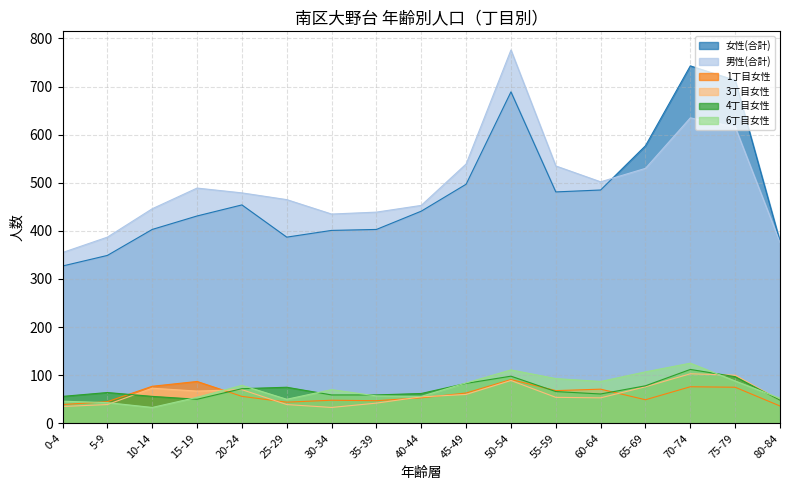

Between 0-4 and 15-19, which series saw the biggest shift?

男性(合計)